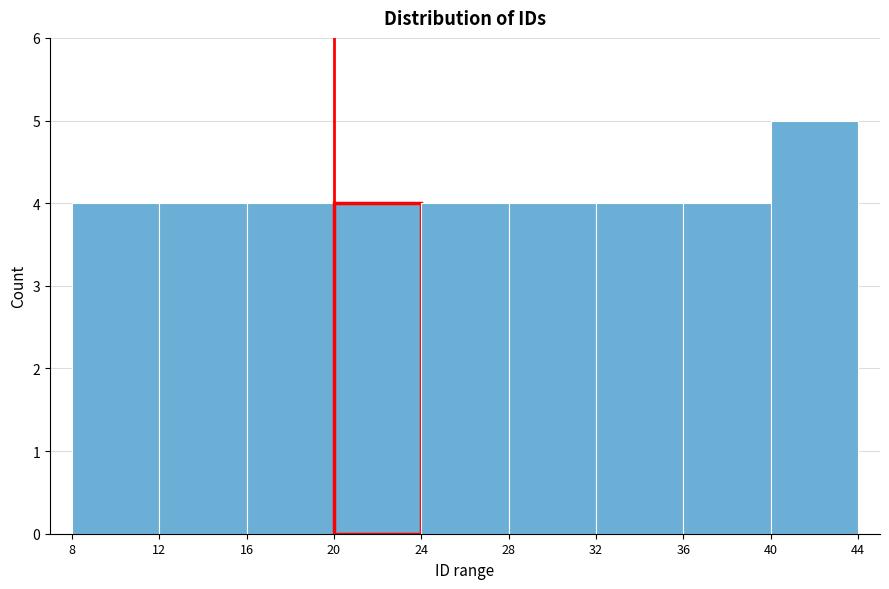

Reading left to right, list every bar in this chart as the range it spans on the x-axis followed by its height. The values are not printed on the chart, so give them approximately, as read against the axis.

8 to 12: 4
12 to 16: 4
16 to 20: 4
20 to 24: 4
24 to 28: 4
28 to 32: 4
32 to 36: 4
36 to 40: 4
40 to 44: 5